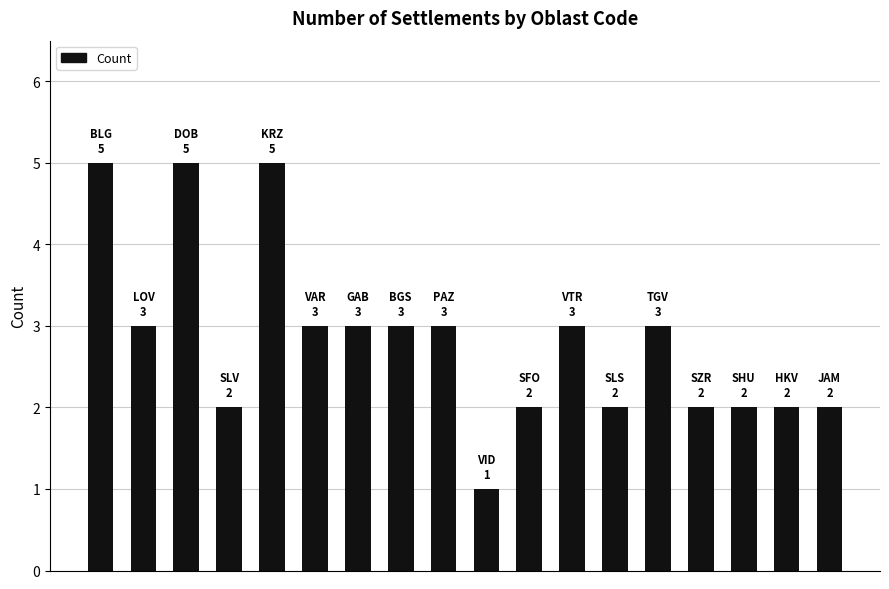

What is the difference between the maximum and minimum values?

4